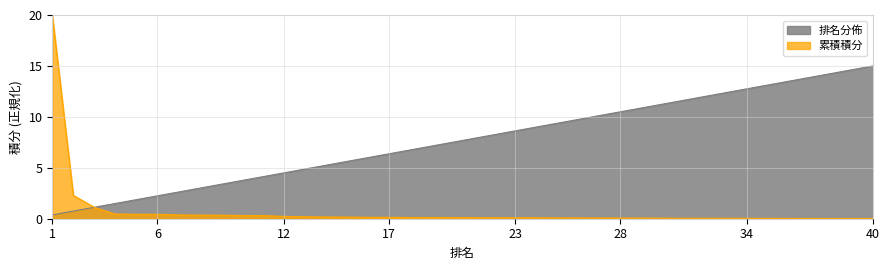

True or false: 累積積分 and 排名分佈 intersect in this chart.

True